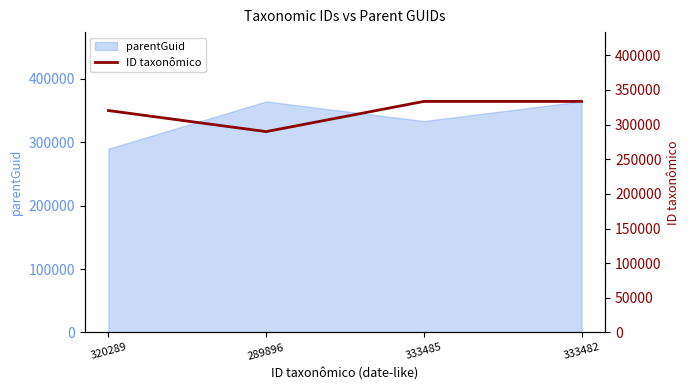

The chart shows a value of 333485 at 333485. True or false?

True